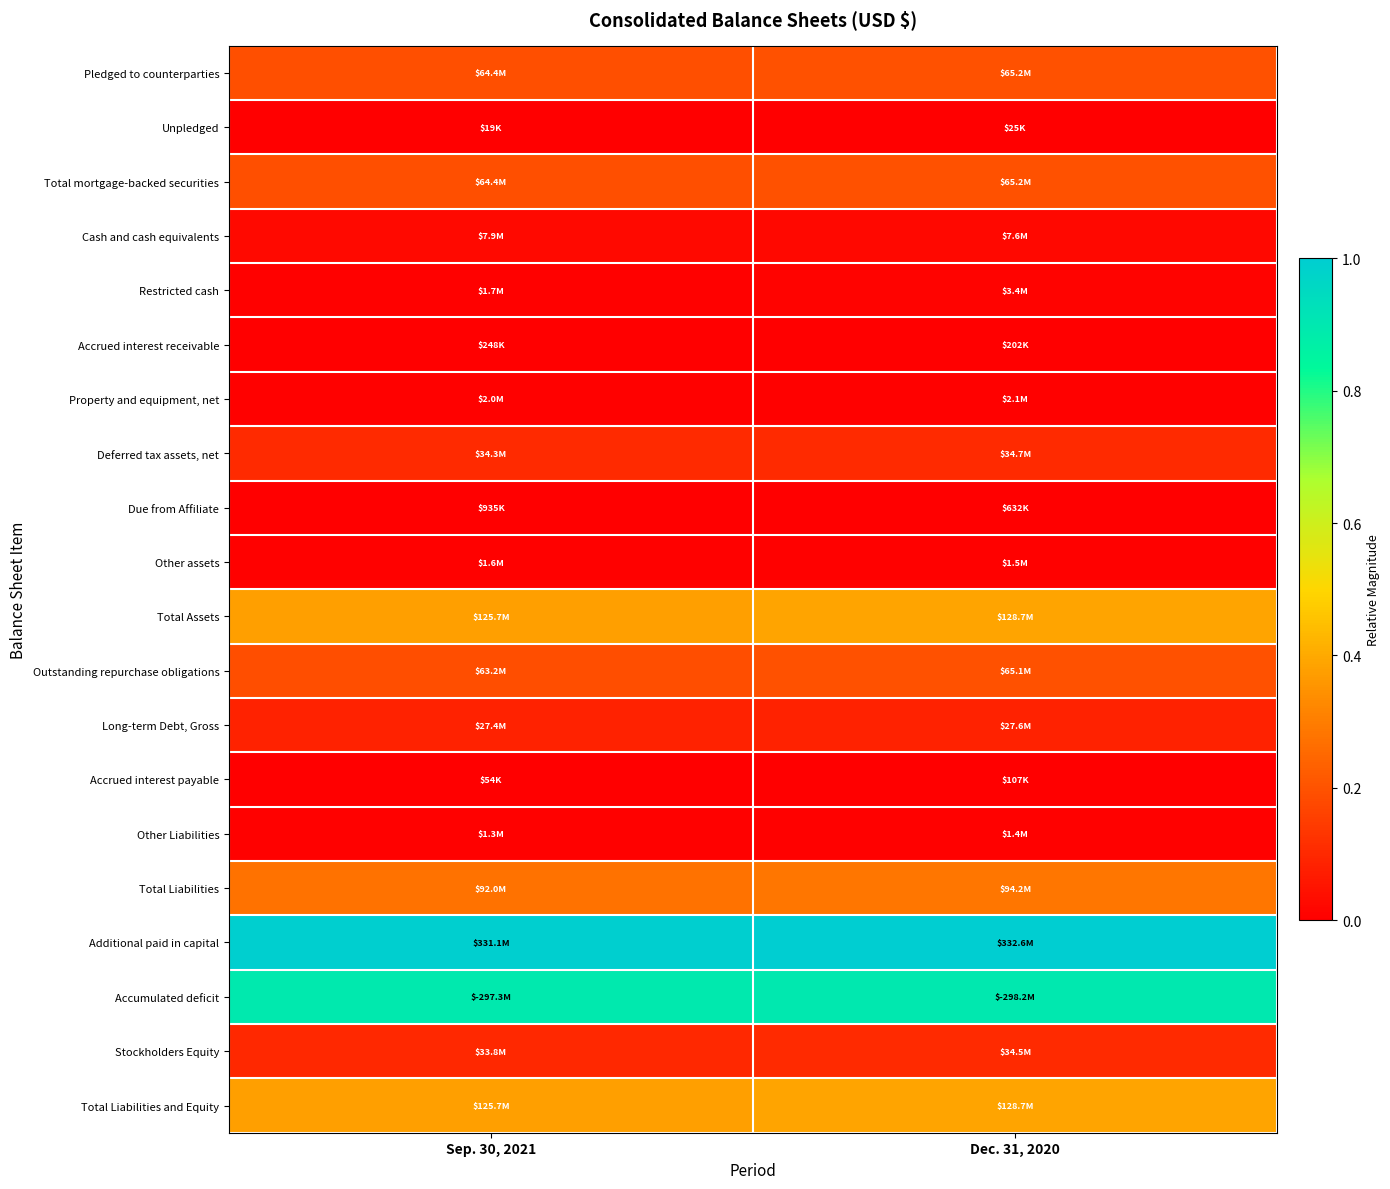

Which label corresponds to the largest value in the chart?

Dec. 31, 2020